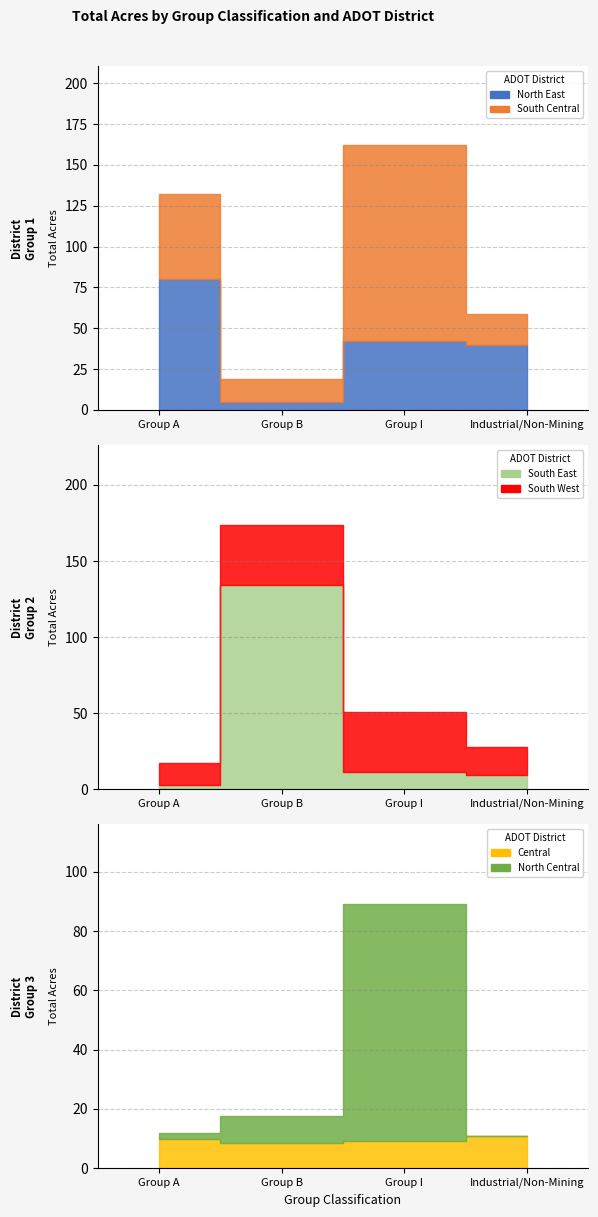

After their last crossing, which series has the higher values: North Central or North East?

North East